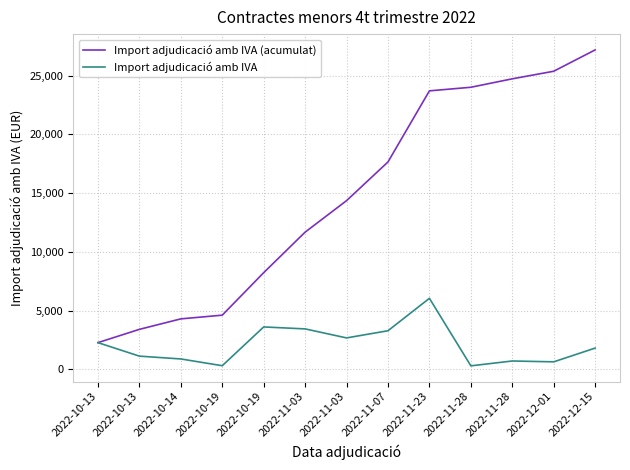

What are all the series names shown in the legend?

Import adjudicació amb IVA (acumulat), Import adjudicació amb IVA